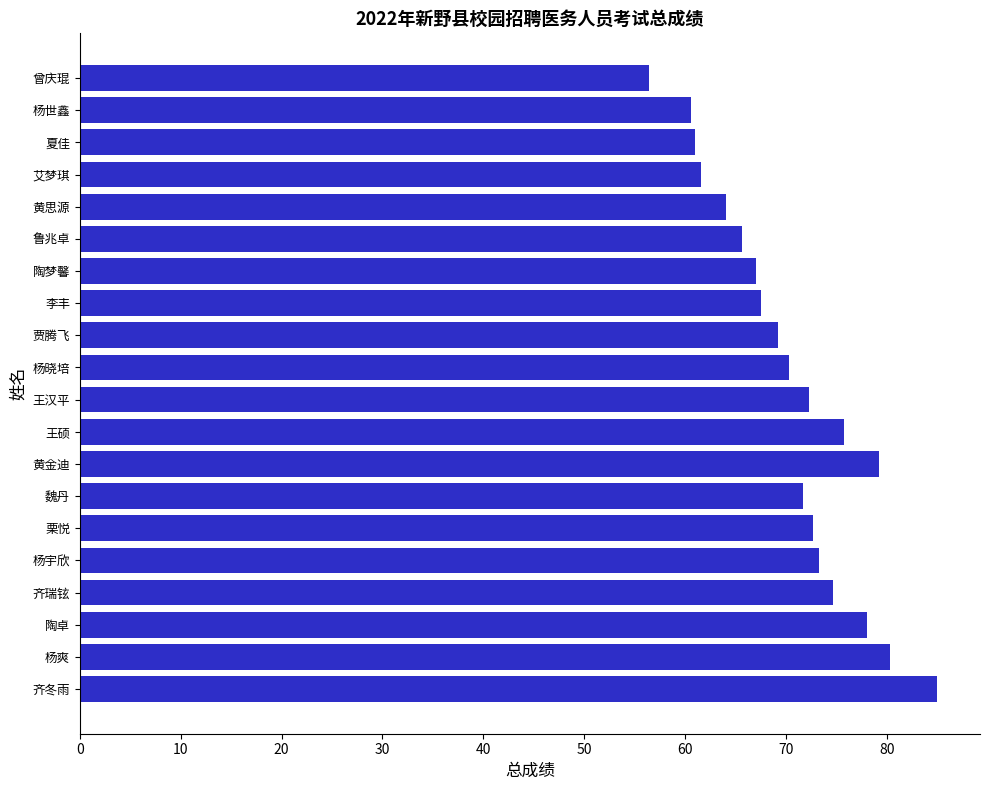

Are the bars horizontal?

Yes